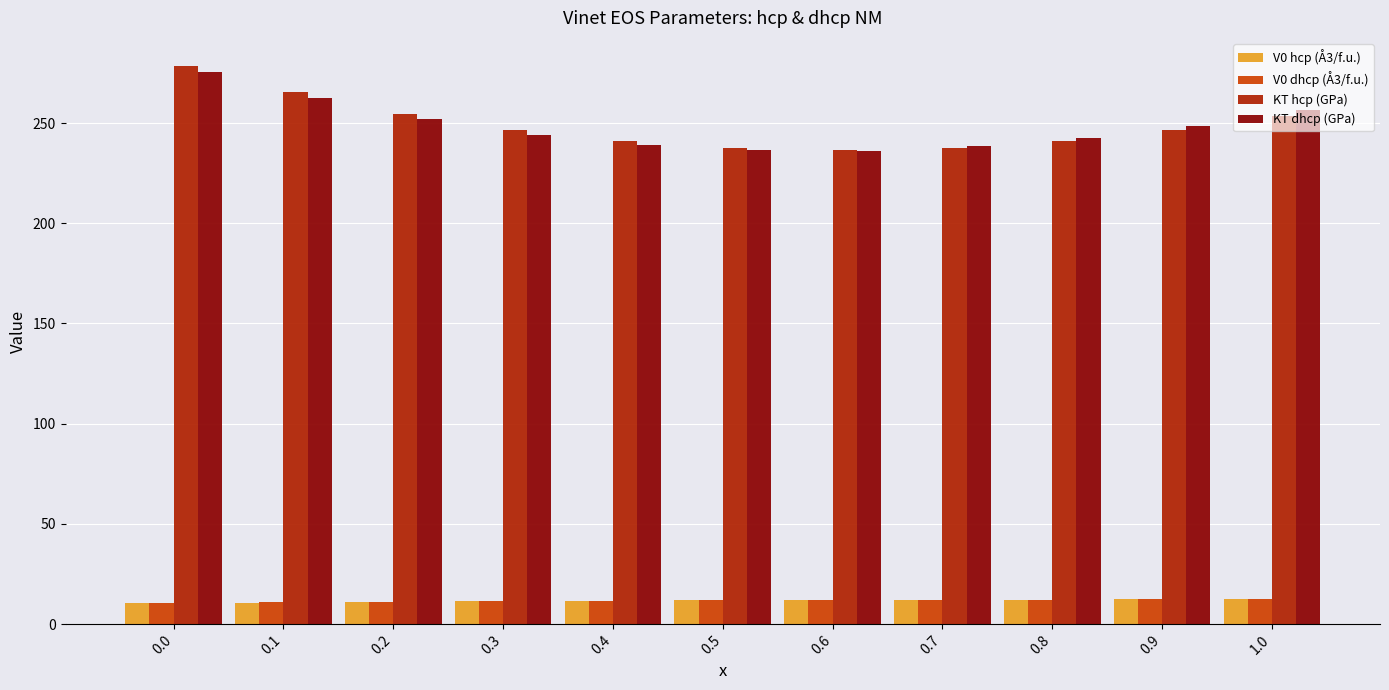

Is it true that KT hcp (GPa) equals 142.8 at 0.5?

False